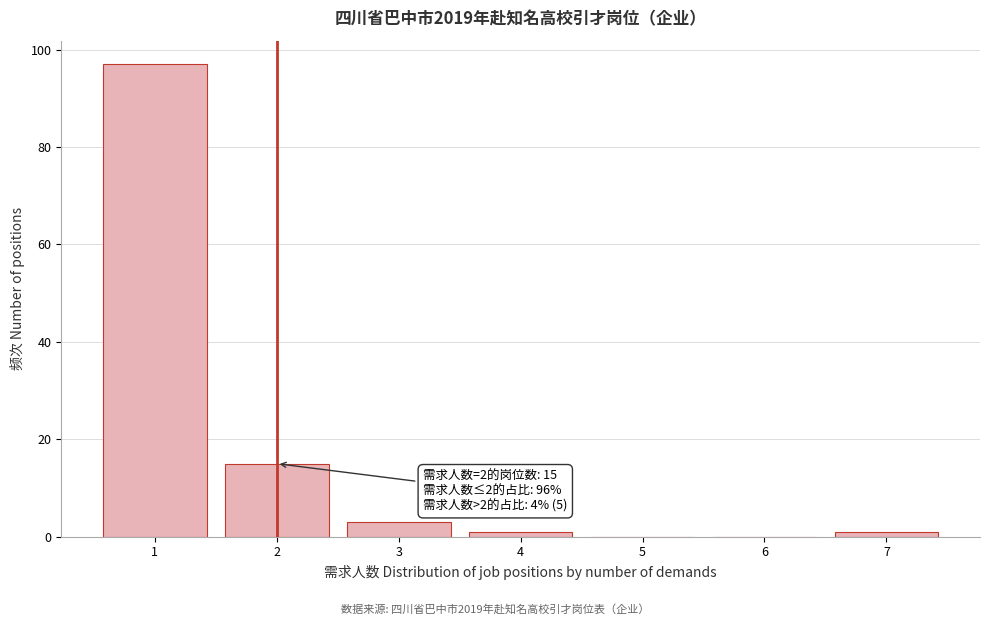

Reading left to right, extract all data points from this chart.

1=97	2=15	3=3	4=1	5=0	6=0	7=1